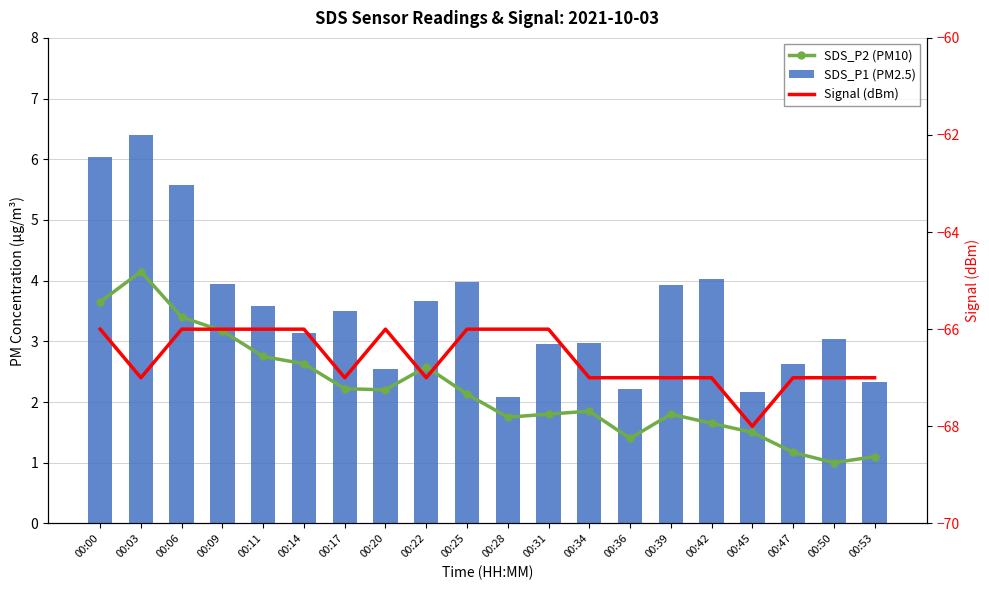

How many data points in SDS_P2 (PM10) are above 2?

10